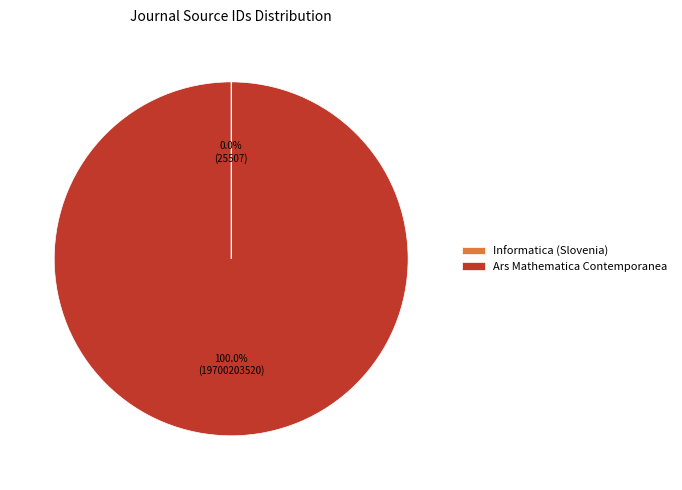

What is the majority slice?

Ars Mathematica Contemporanea